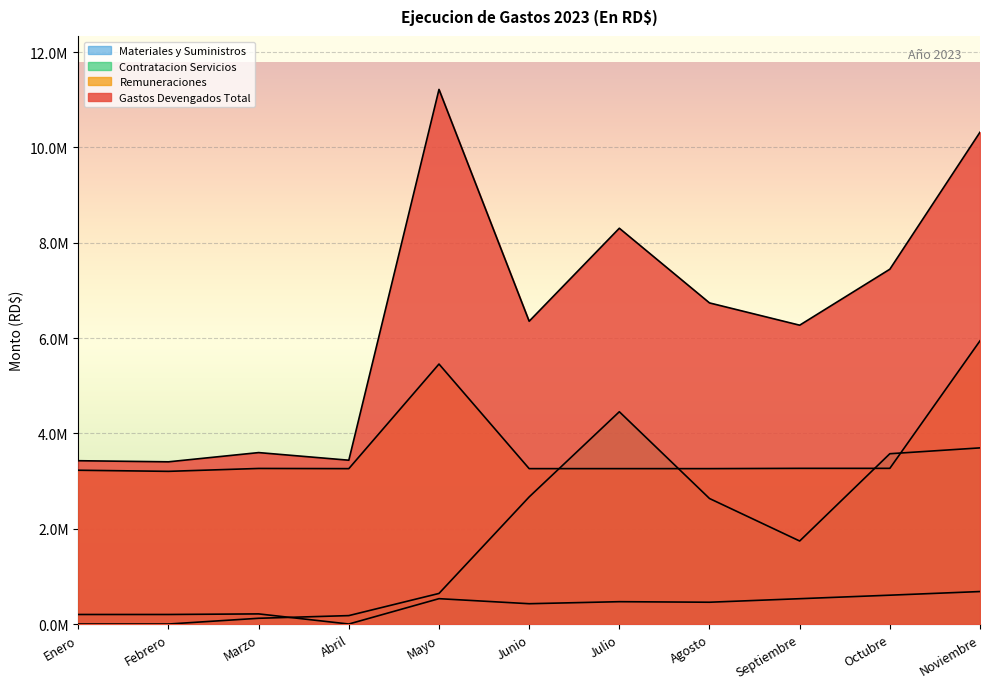

Between Marzo and Julio, which series saw the biggest shift?

Gastos Devengados Total